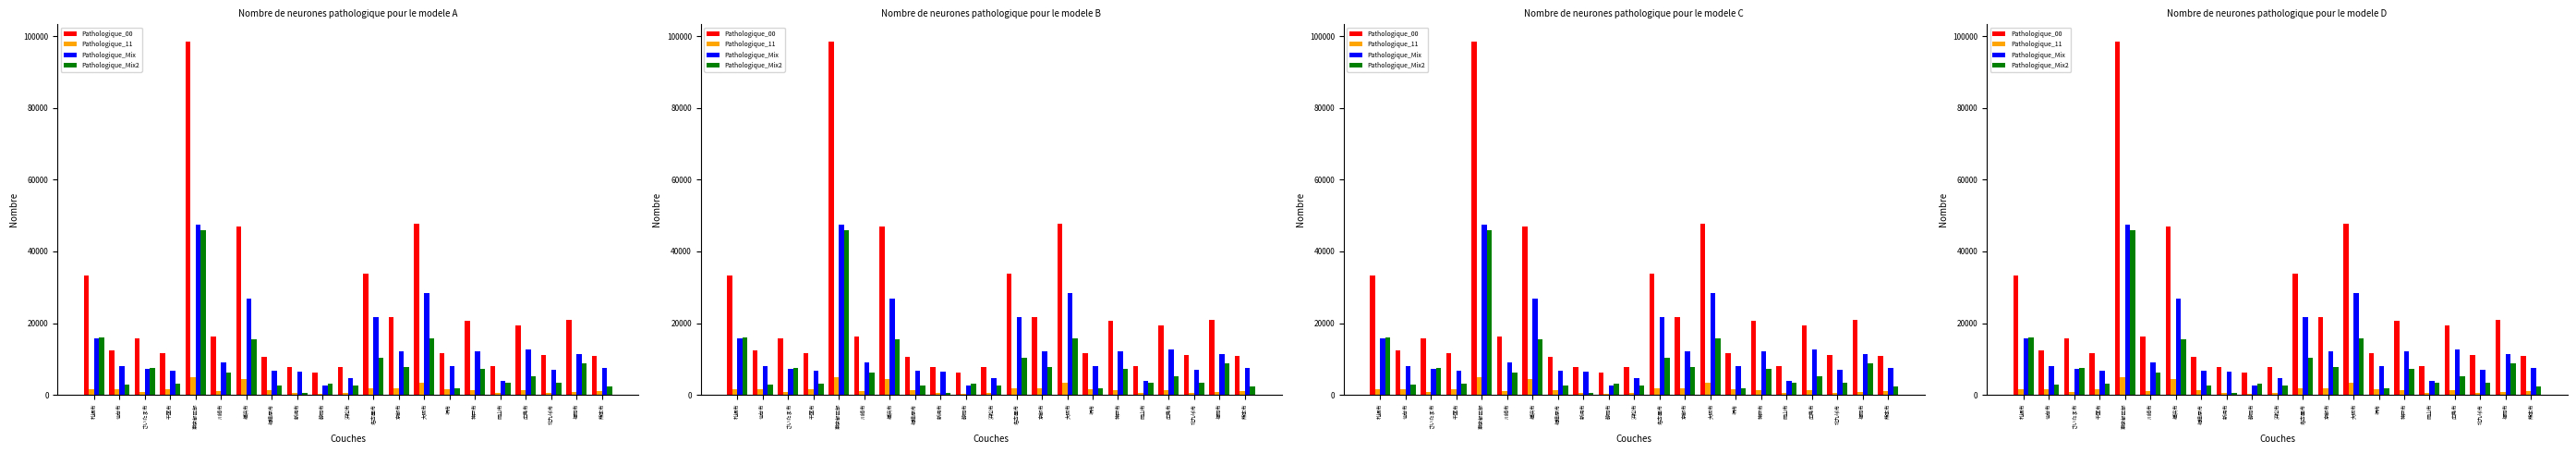

What is the smallest value displayed?

328